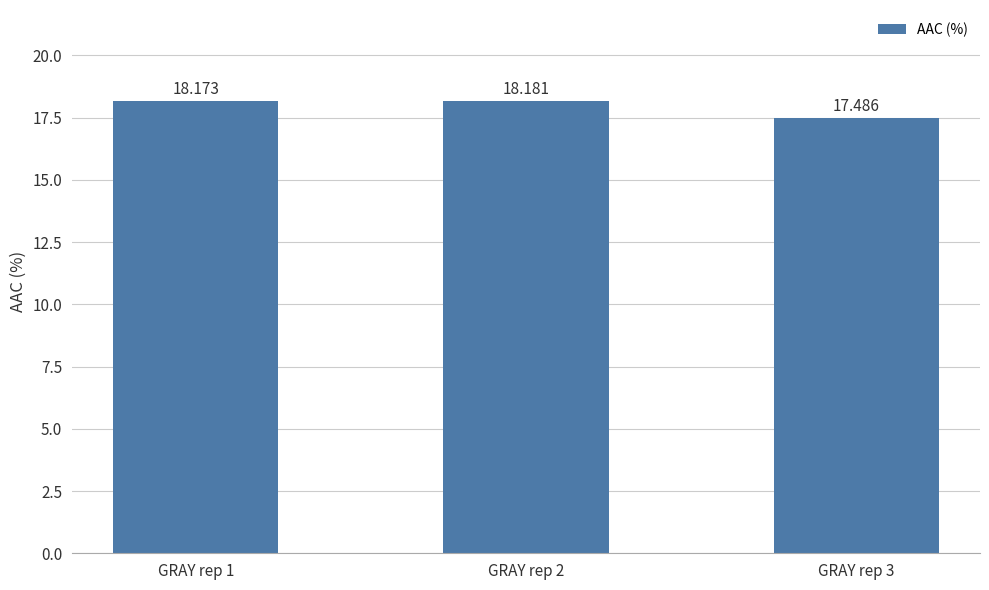

Reading left to right, extract all data points from this chart.

18.2	18.2	17.5